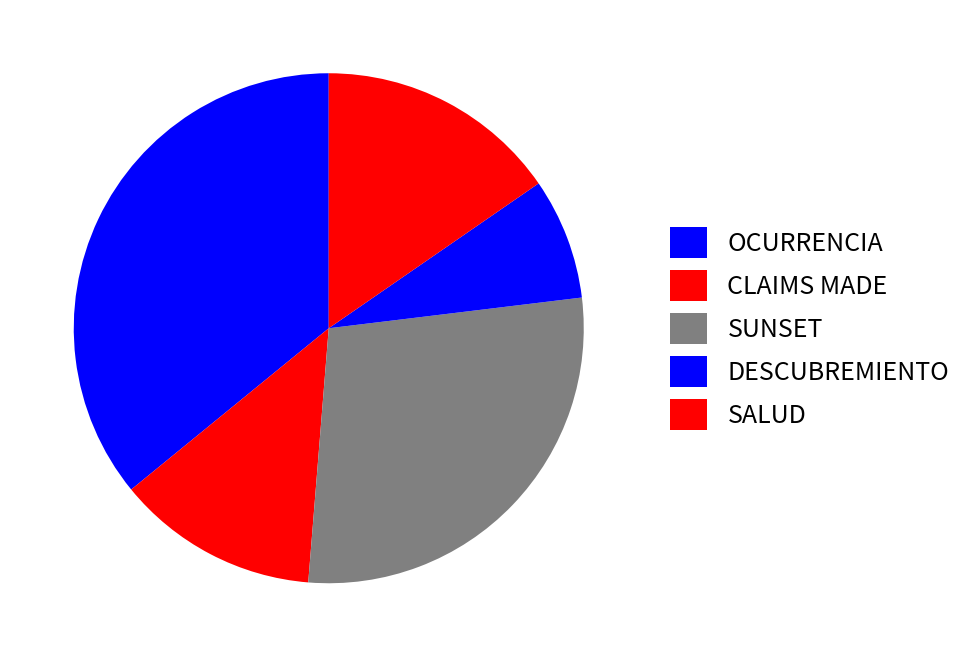

Count the number of slices in the pie.

5